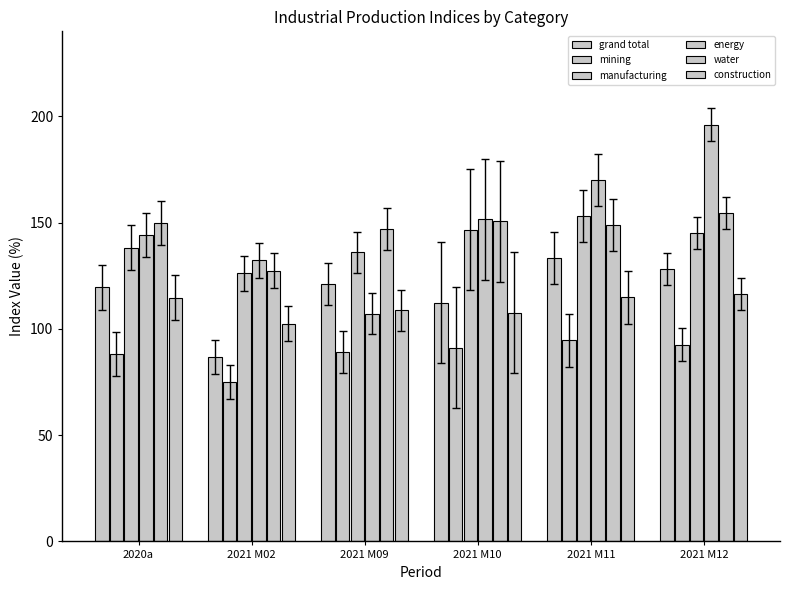

At which label does construction first exceed 114?

2020a